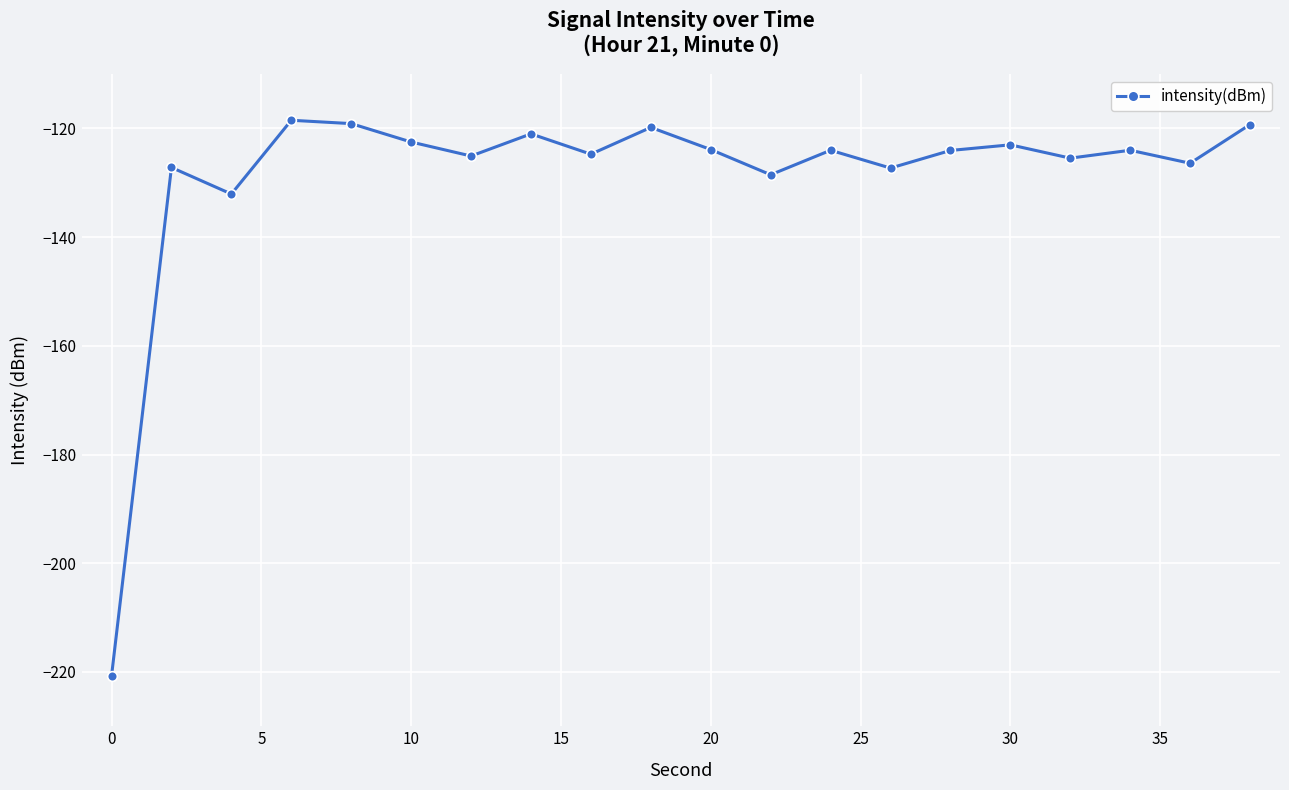

What is the smallest value displayed?

-220.7